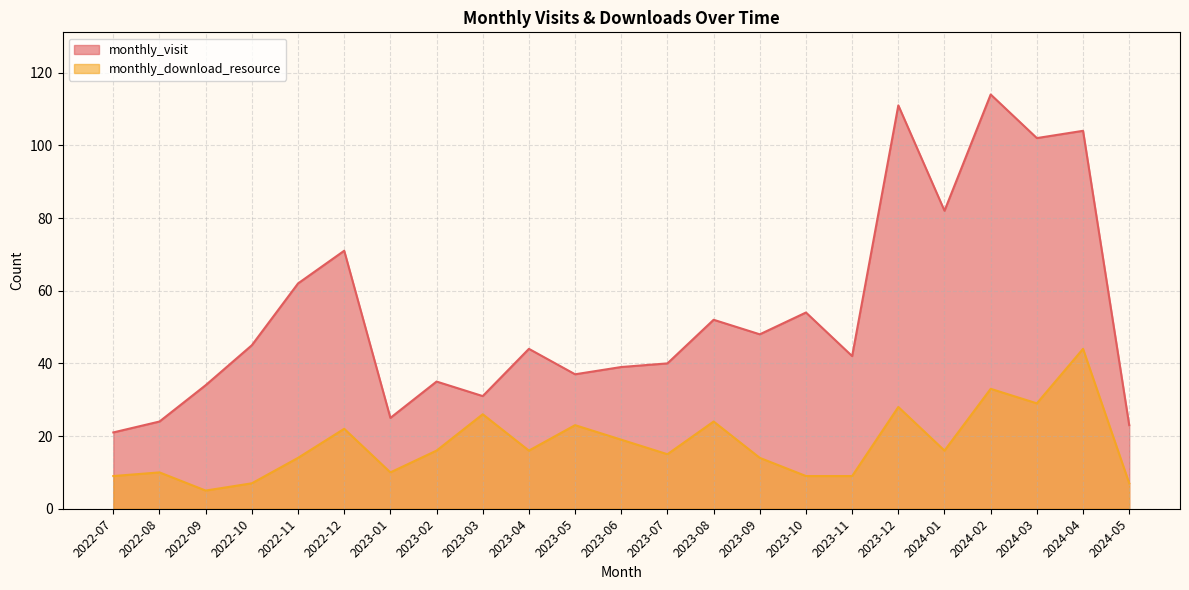

How many categories are shown in the chart?

23